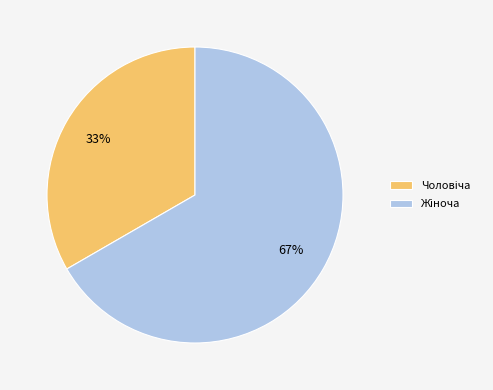

To the nearest percent, what is the average slice percentage?

50%